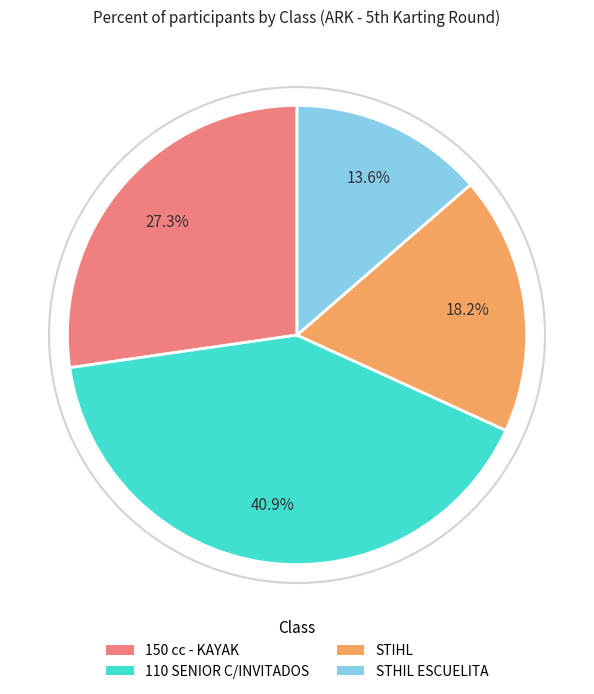

To the nearest percent, what is the difference between the largest and smallest slice percentages?

27%